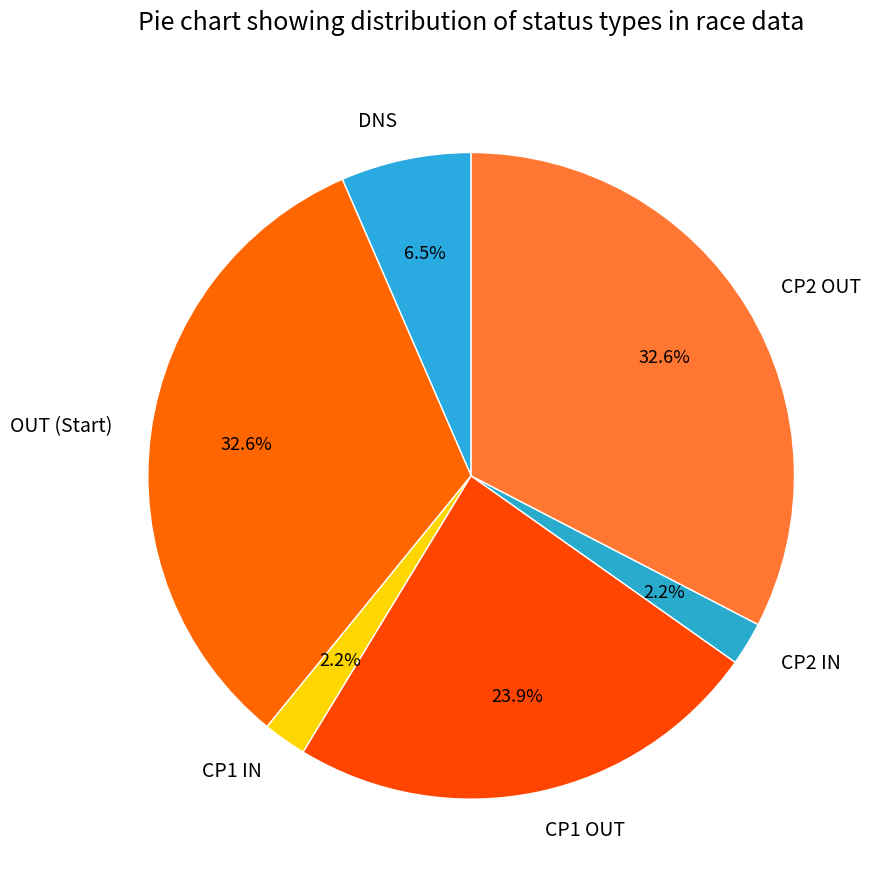

Combined, do CP2 IN and CP1 IN account for over 50%?

No